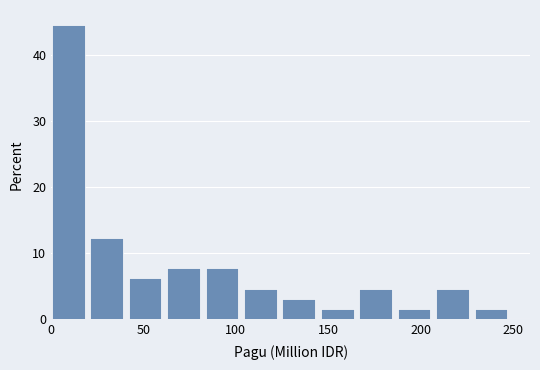

Reading left to right, list every bar in this chart as the range it spans on the x-axis followed by its height. Neither the bar edges nor the heights are printed on the chart, so give them approximately, as read against the axes.

0 to 20: 45
20 to 40: 12
40 to 65: 6
65 to 85: 8
85 to 105: 8
105 to 125: 5
125 to 145: 3
145 to 165: 2
165 to 190: 5
190 to 210: 2
210 to 230: 5
230 to 250: 2